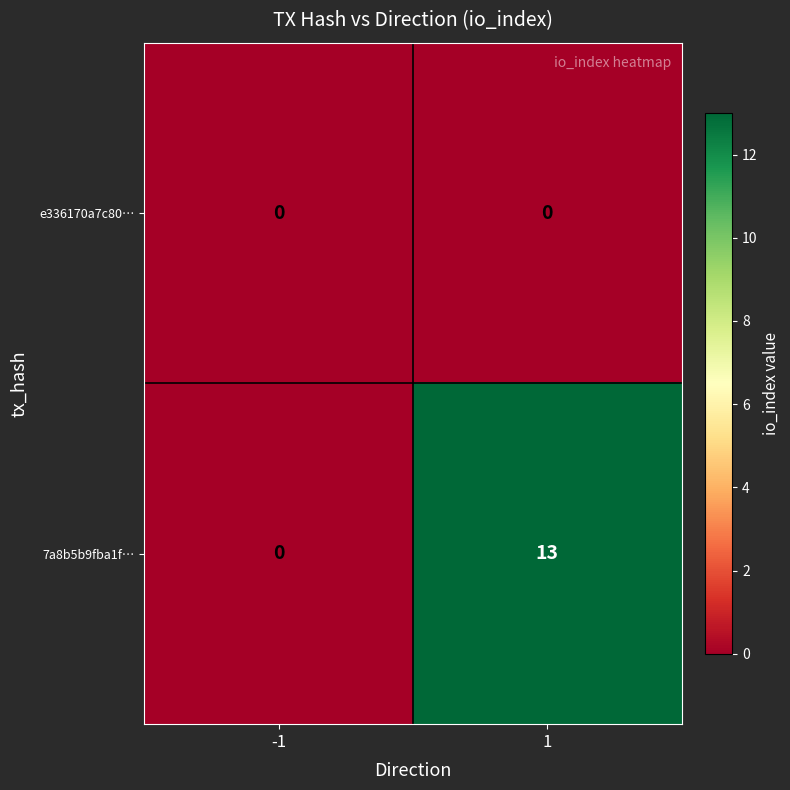

Reading left to right, list all the values displayed in this chart.

e336170a7c80…: -1=0	1=0
7a8b5b9fba1f…: -1=0	1=13